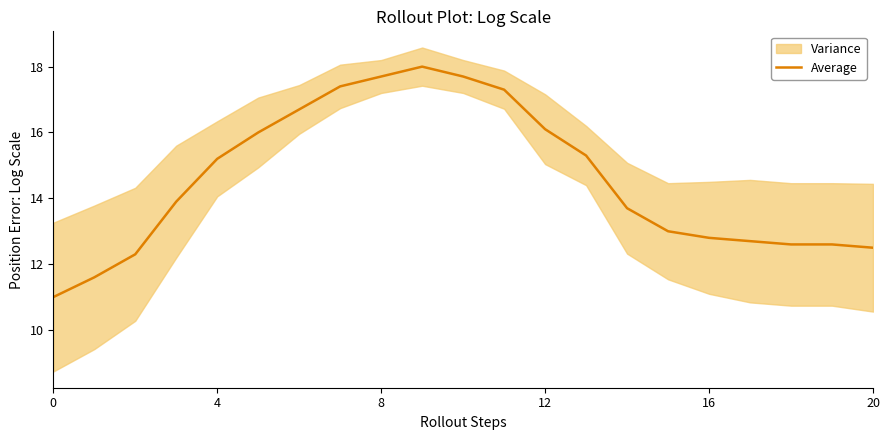

The value at 18 is 12.6. True or false?

True